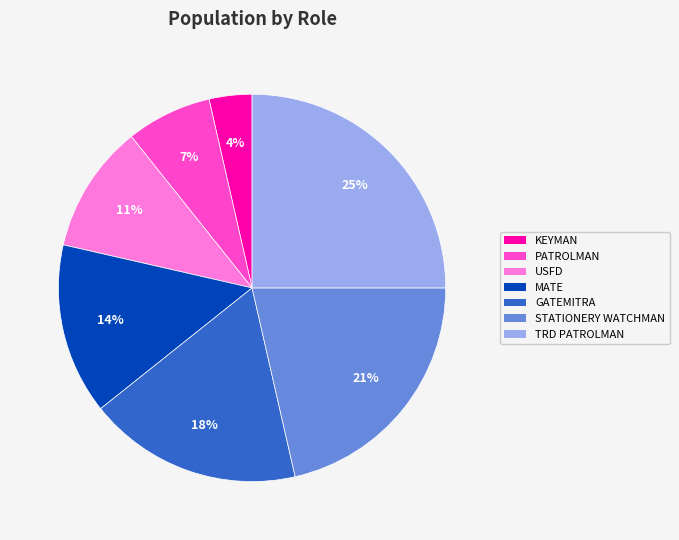

Rank the categories by value from lowest to highest.

KEYMAN, PATROLMAN, USFD, MATE, GATEMITRA, STATIONERY WATCHMAN, TRD PATROLMAN